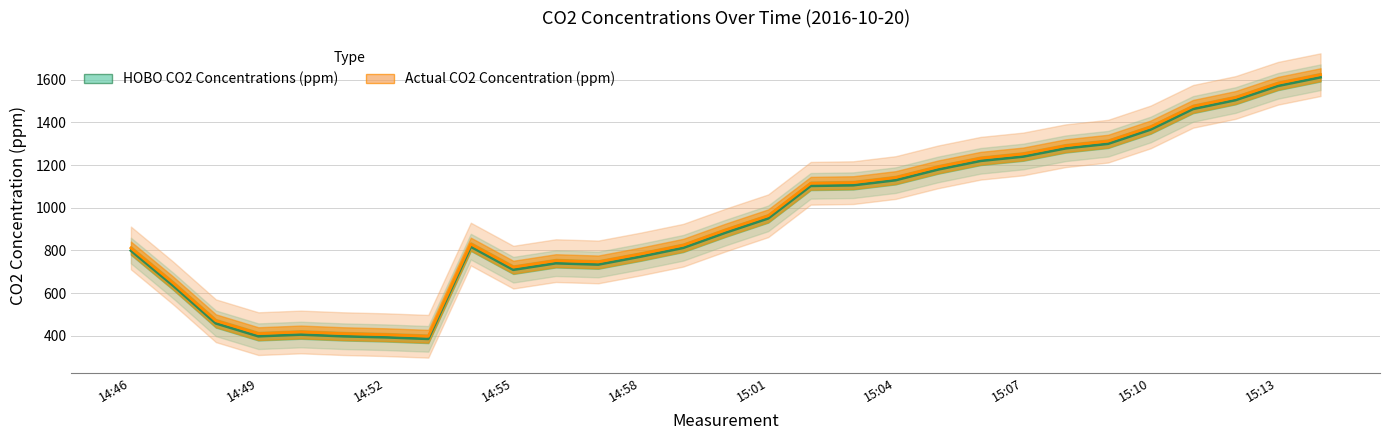

In HOBO CO2 Concentrations (ppm), how many points are lower than both neighbors (excluding endpoints)?

4